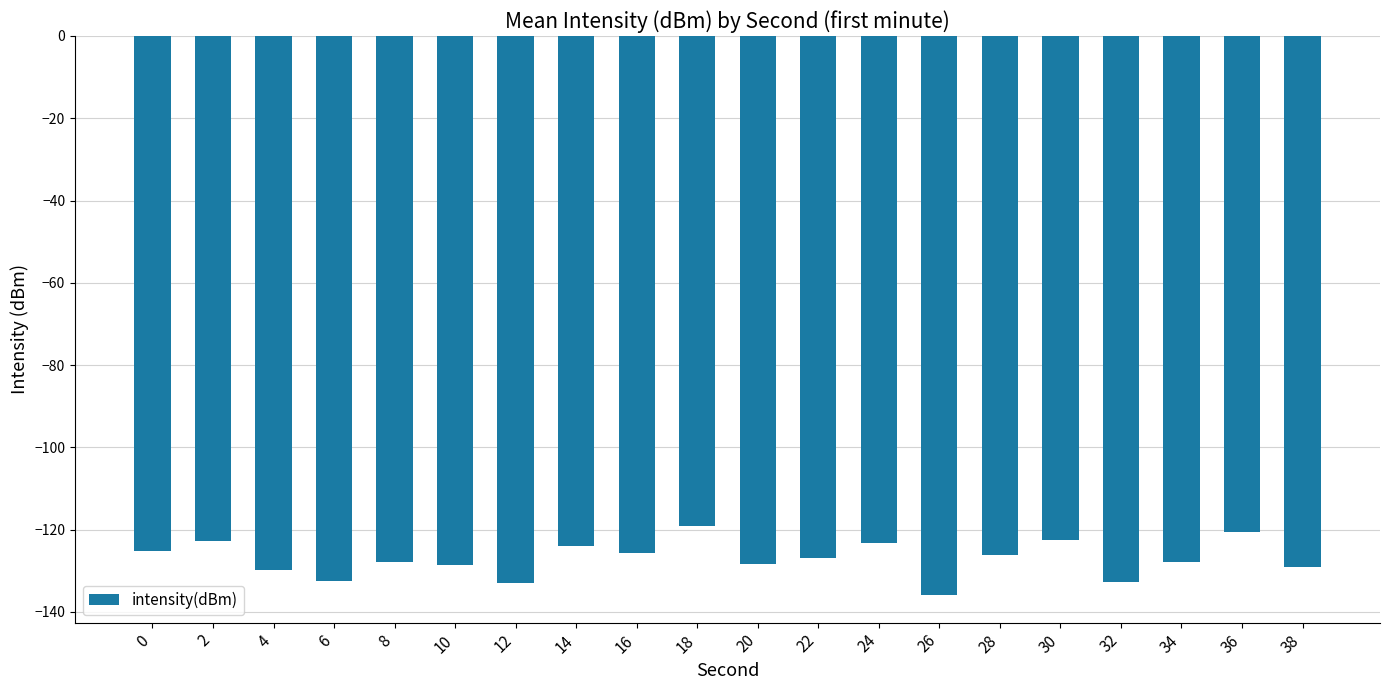

Count the number of categories in the chart.

20